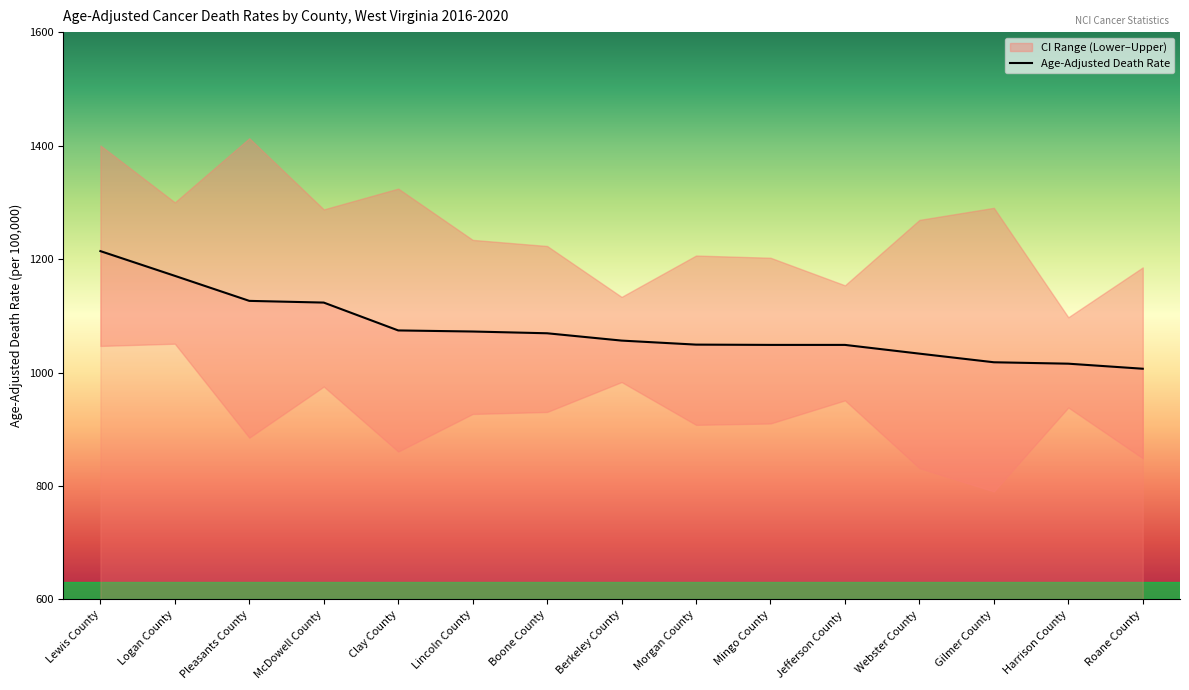

Is this an area chart (filled region under the line)?

No